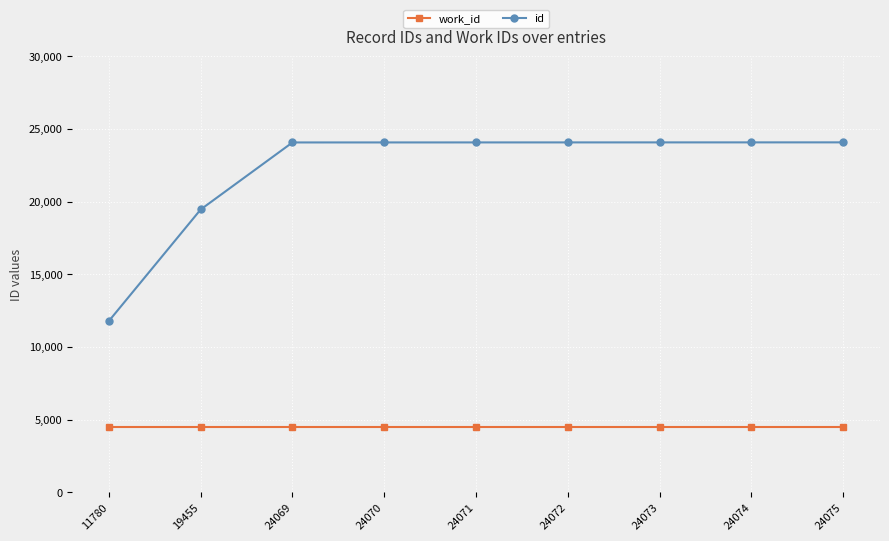

Where is id nearest to the value 17927?

19455